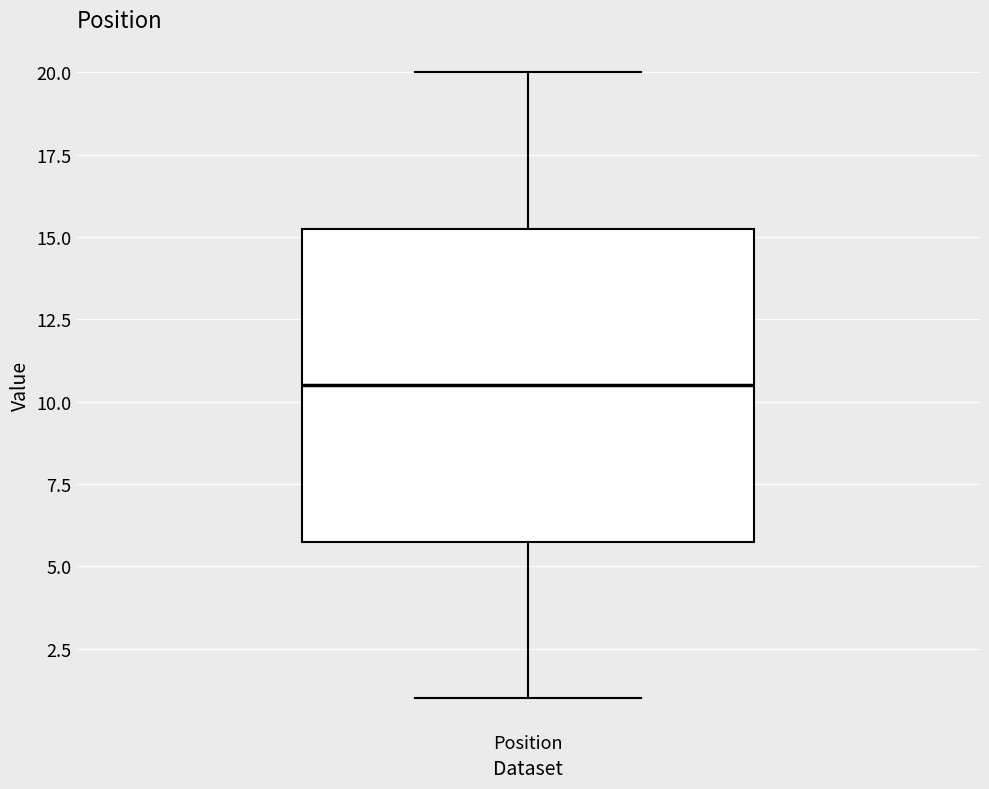

Read this box plot against the y-axis: the position of the median line, the range covered by the box, and the ends of both whiskers. The values are not printed on the chart, so give them approximately, as read against the axis.

median 10.5, box 6.0 to 15.5, whiskers 1.0 to 20.0